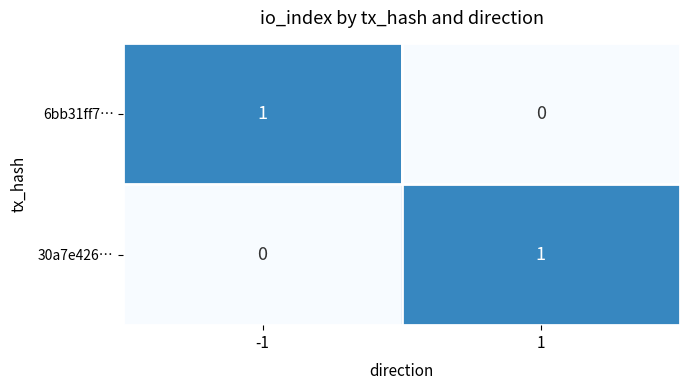

The 6bb31ff7… series shows 0 at 1. True or false?

True